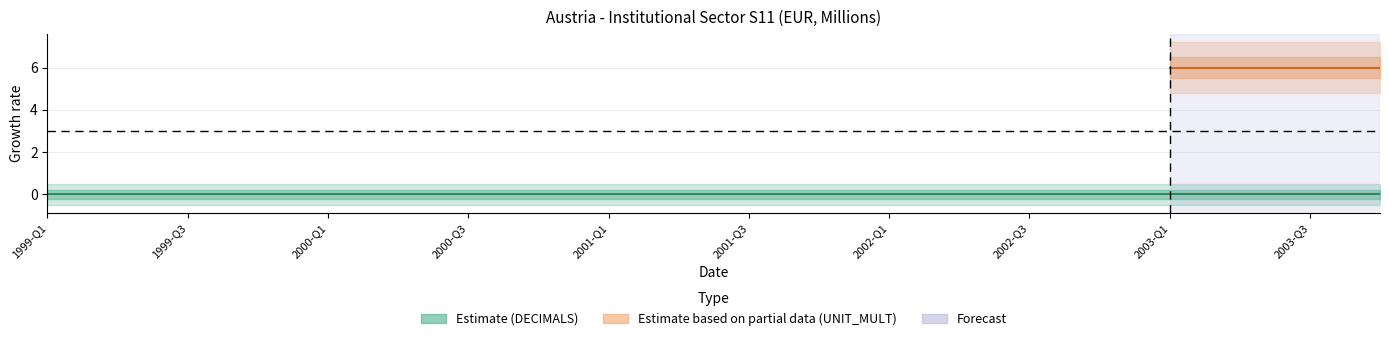

Rank the series by their maximum value, from lowest to highest.

DECIMALS, UNIT_MULT